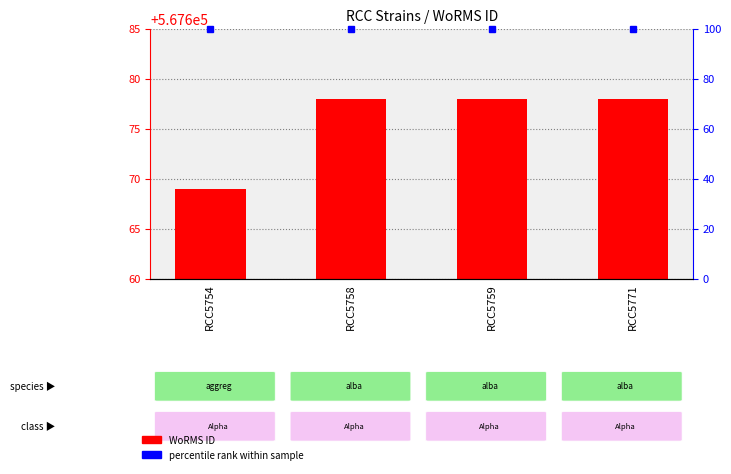

The value at RCC5758 is 567678. True or false?

True